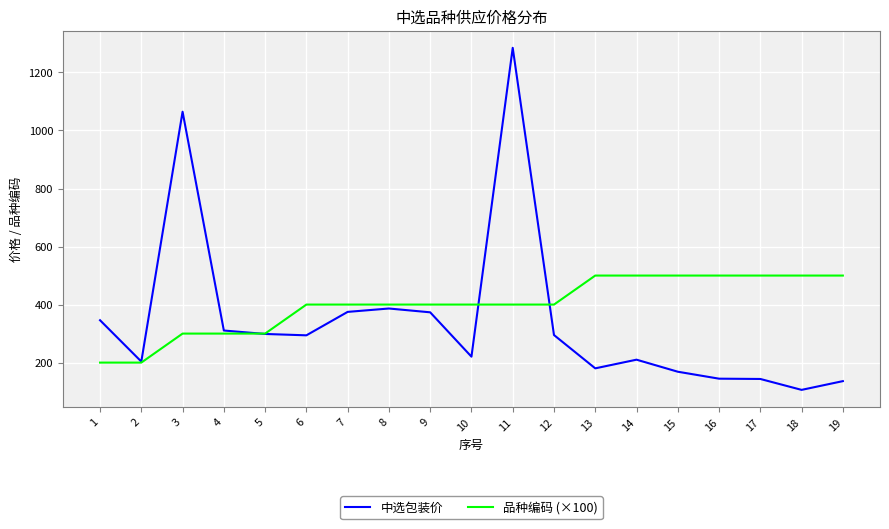

At which category is the sum across all series the highest?

11